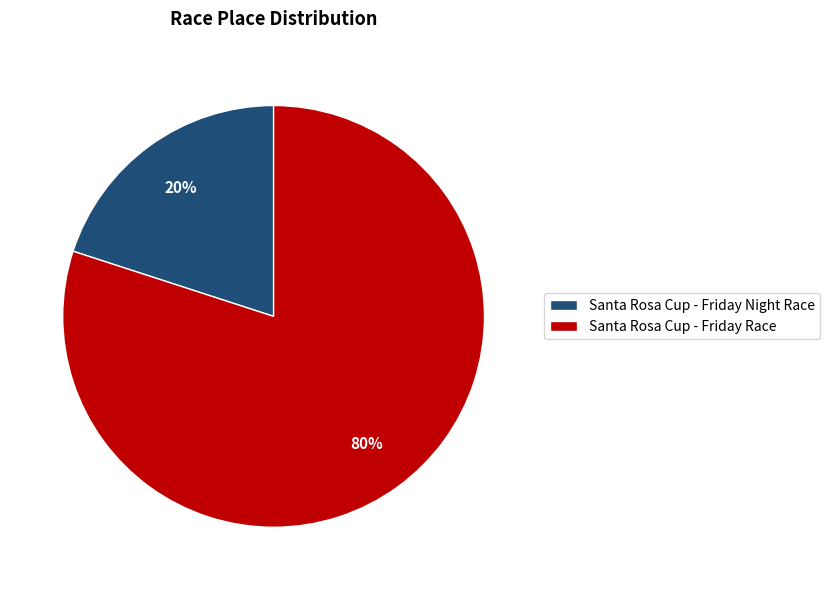

Is there a majority slice in this chart?

Yes